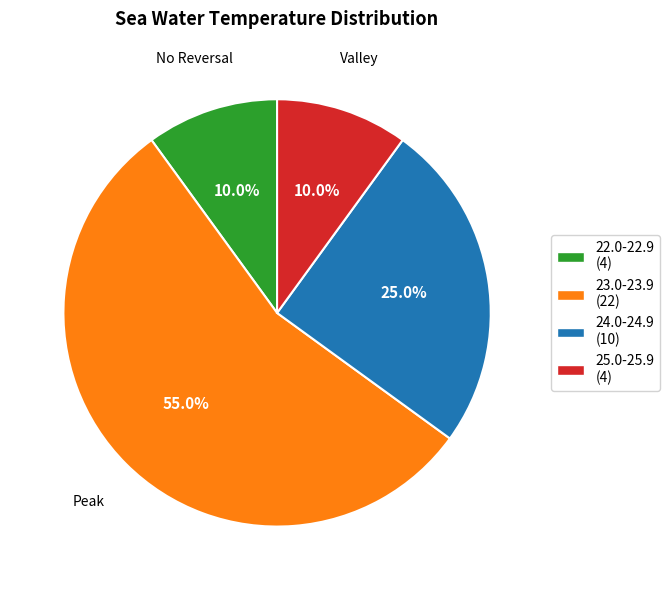

What is the ratio of the value at 25.0-25.9 (4) to the value at 24.0-24.9 (10)?

0.4